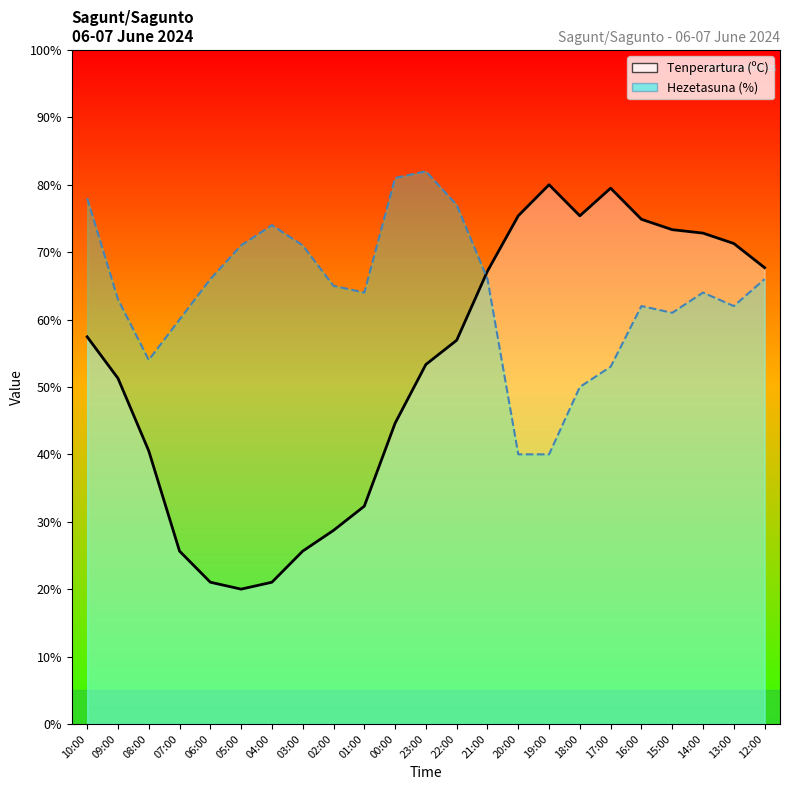

Which series ends up on top after the final intersection of Tenperartura (ºC) and Hezetasuna (%)?

Tenperartura (ºC)